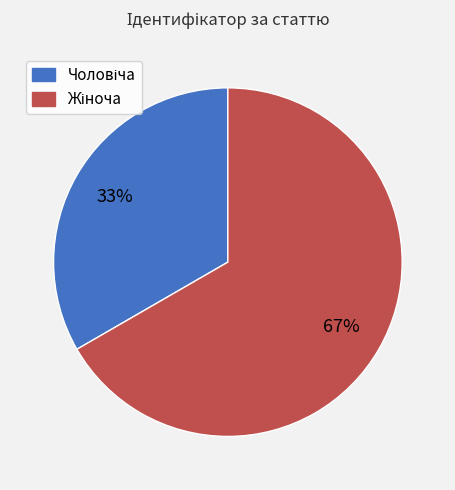

Does any single category account for the majority?

Yes